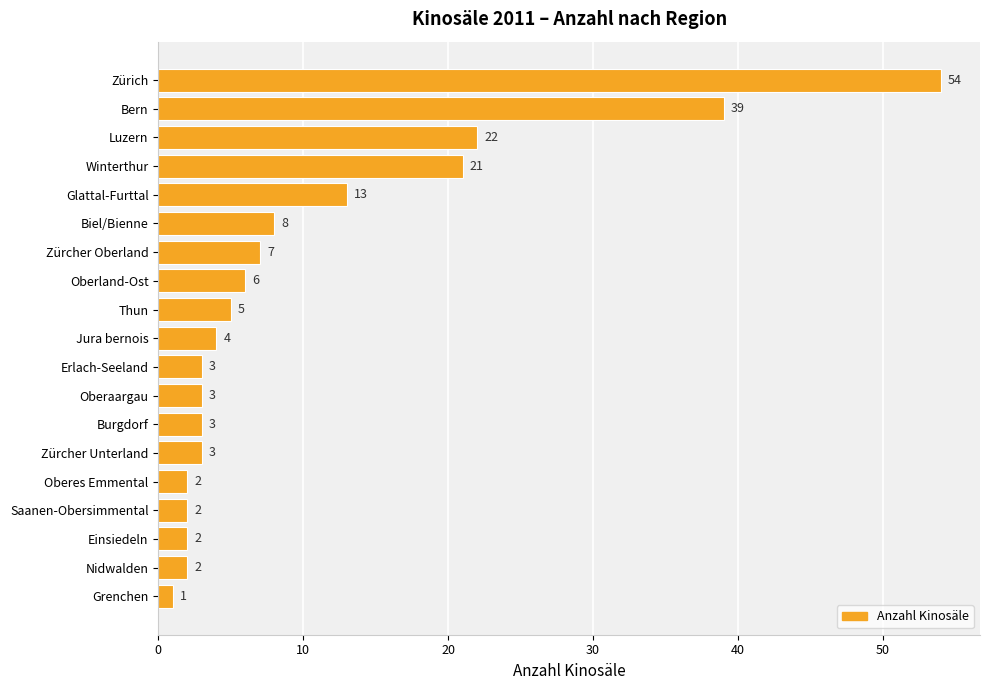

Reading top to bottom, transcribe all the data shown in this chart.

54	39	22	21	13	8	7	6	5	4	3	3	3	3	2	2	2	2	1